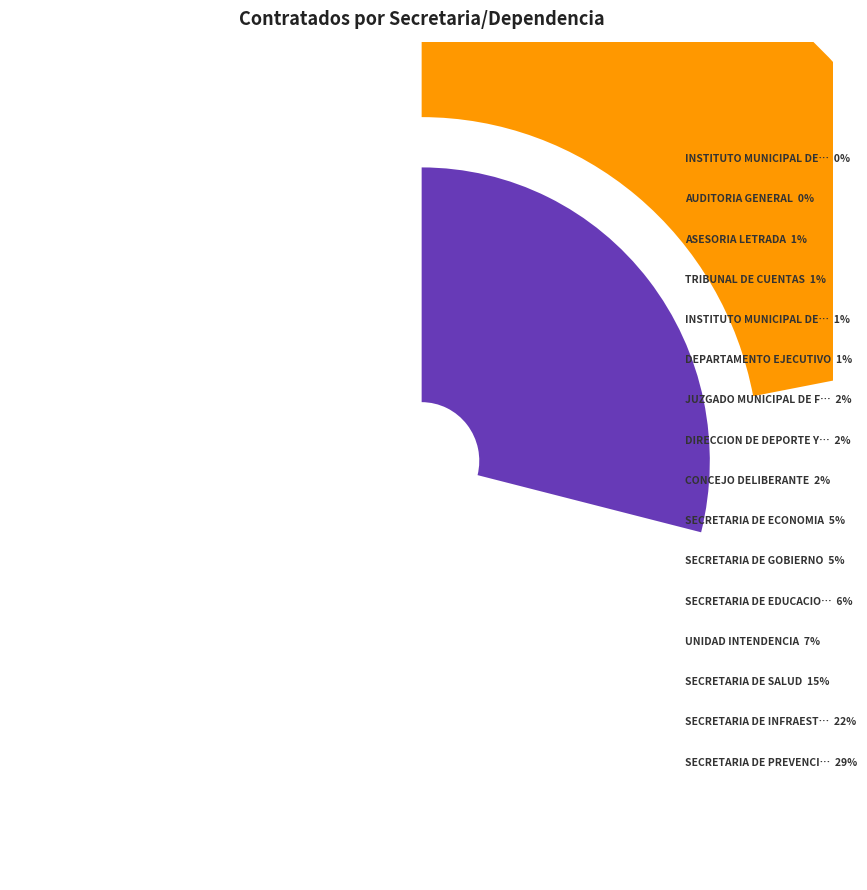

What is the largest slice in the pie chart?

SECRETARIA DE PREVENCION